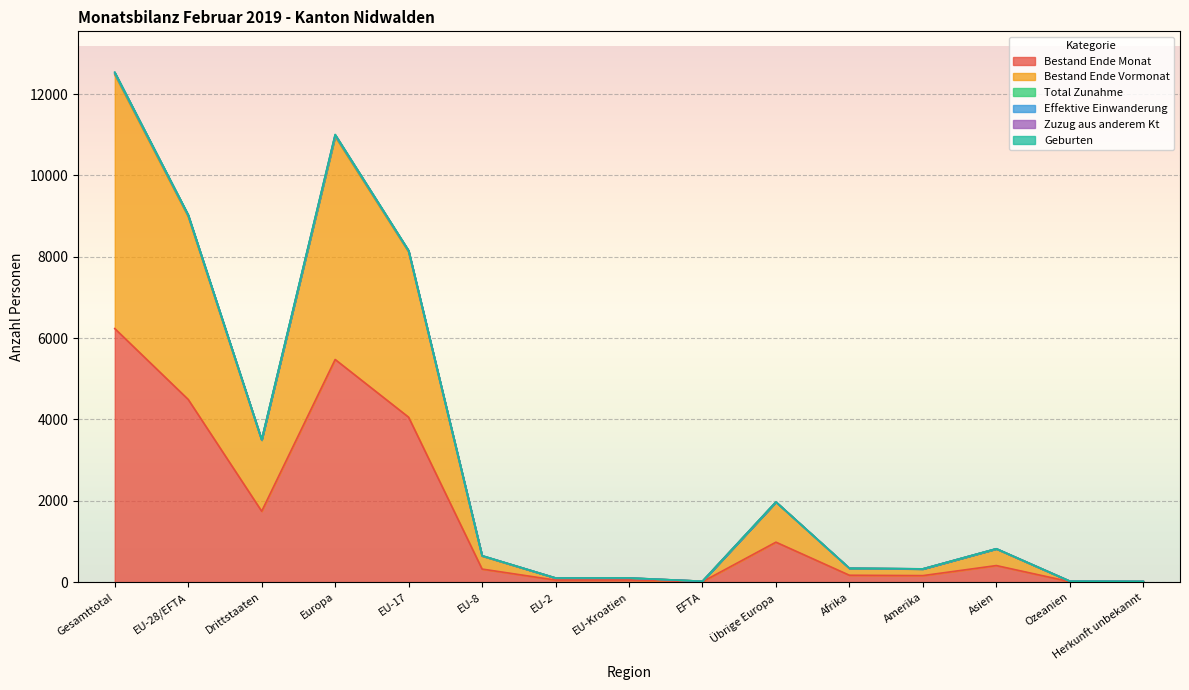

What is the difference between the maximum and minimum values in the Bestand Ende Monat series?

6225